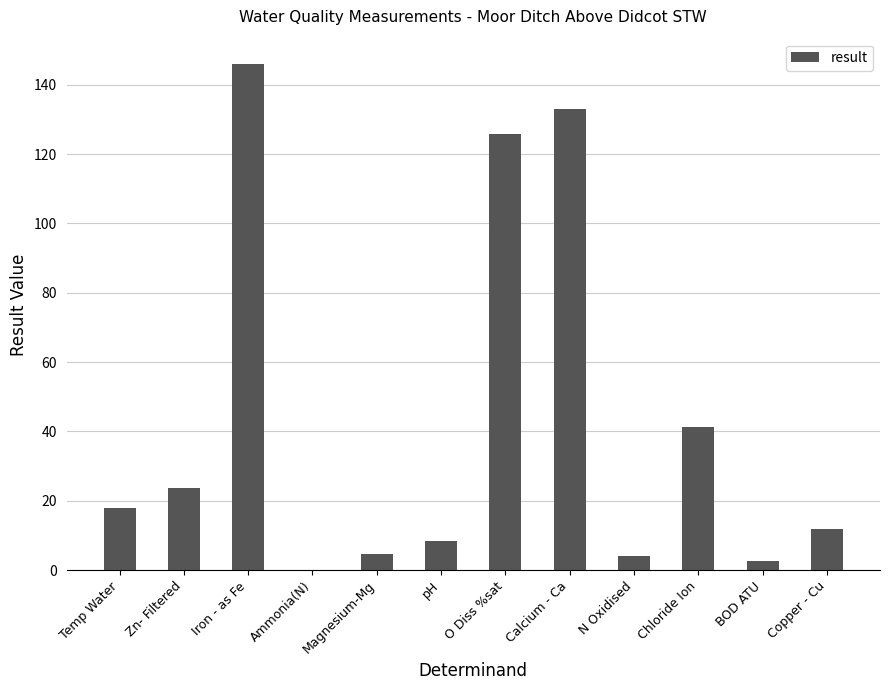

Which label corresponds to the largest value in the chart?

Iron - as Fe